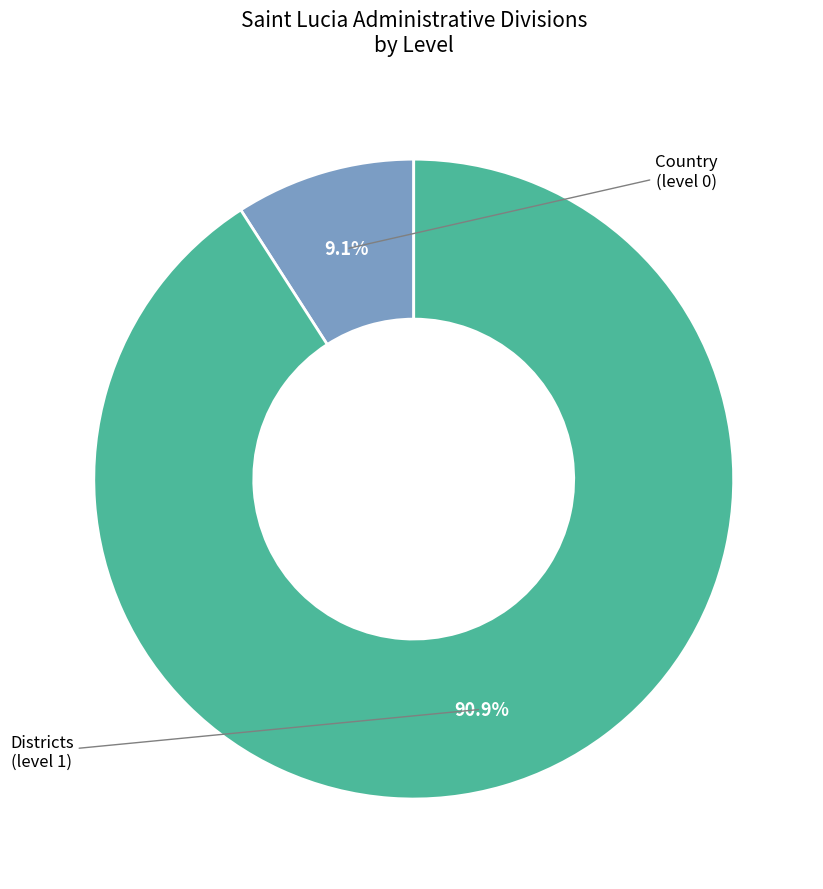

Does any single category account for the majority?

Yes